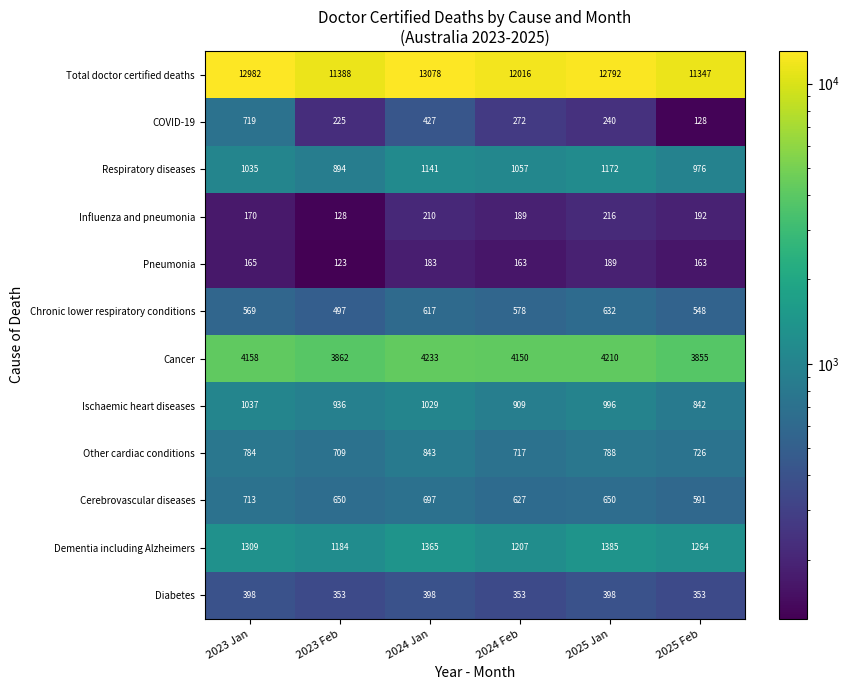

What is the spread (max minus min) of values at 2024 Feb?

11853